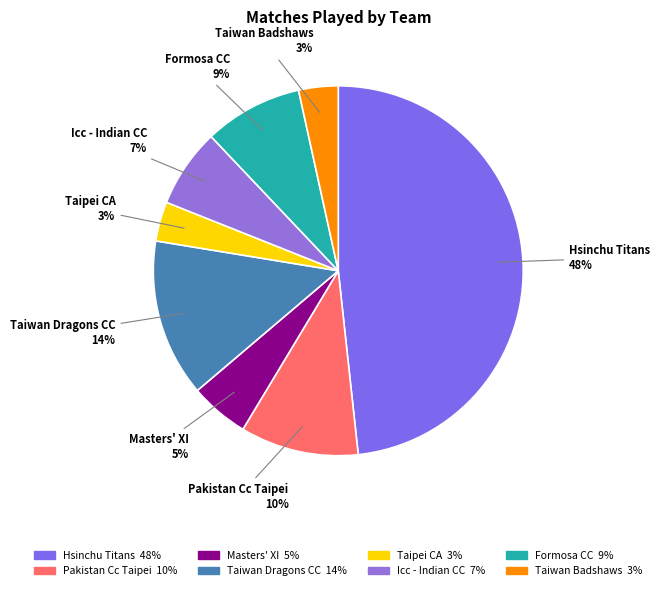

Is Formosa CC the majority of the pie?

No